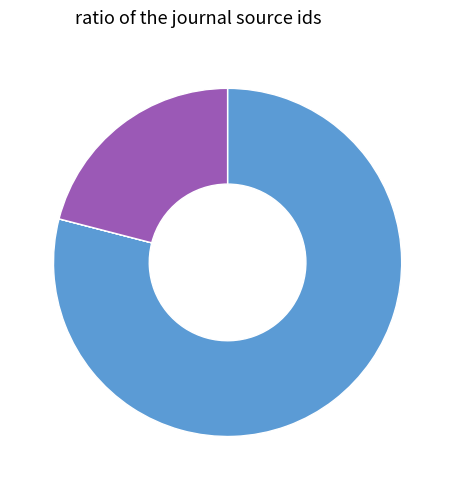

Which slice is the smallest?

Tourism